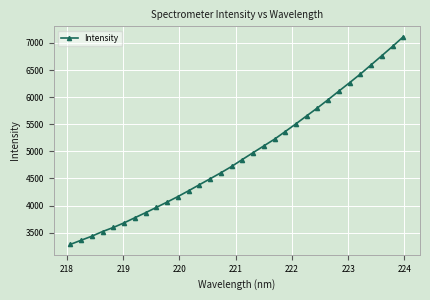

How many data points does each series have?

32